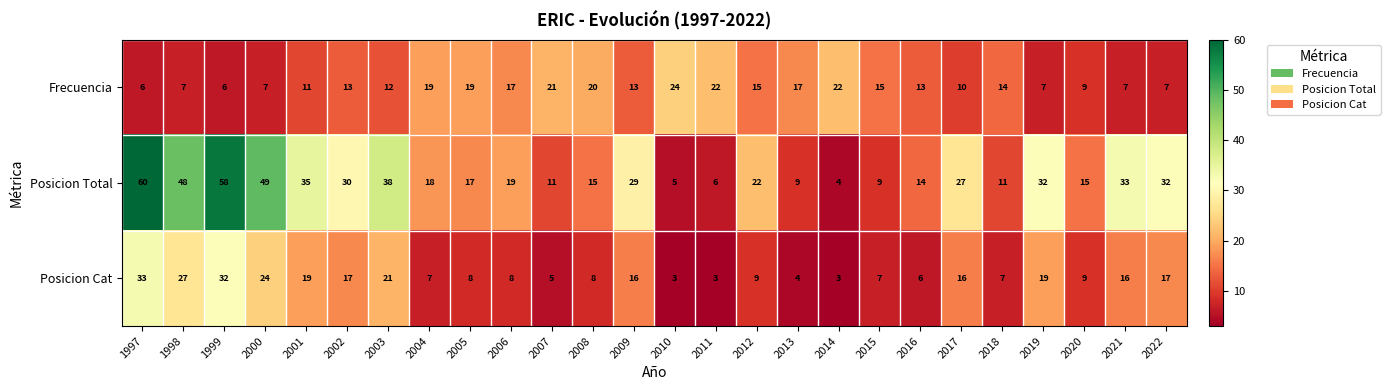

Rank the series at 2021 from highest to lowest value.

Posicion Total, Posicion Cat, Frecuencia